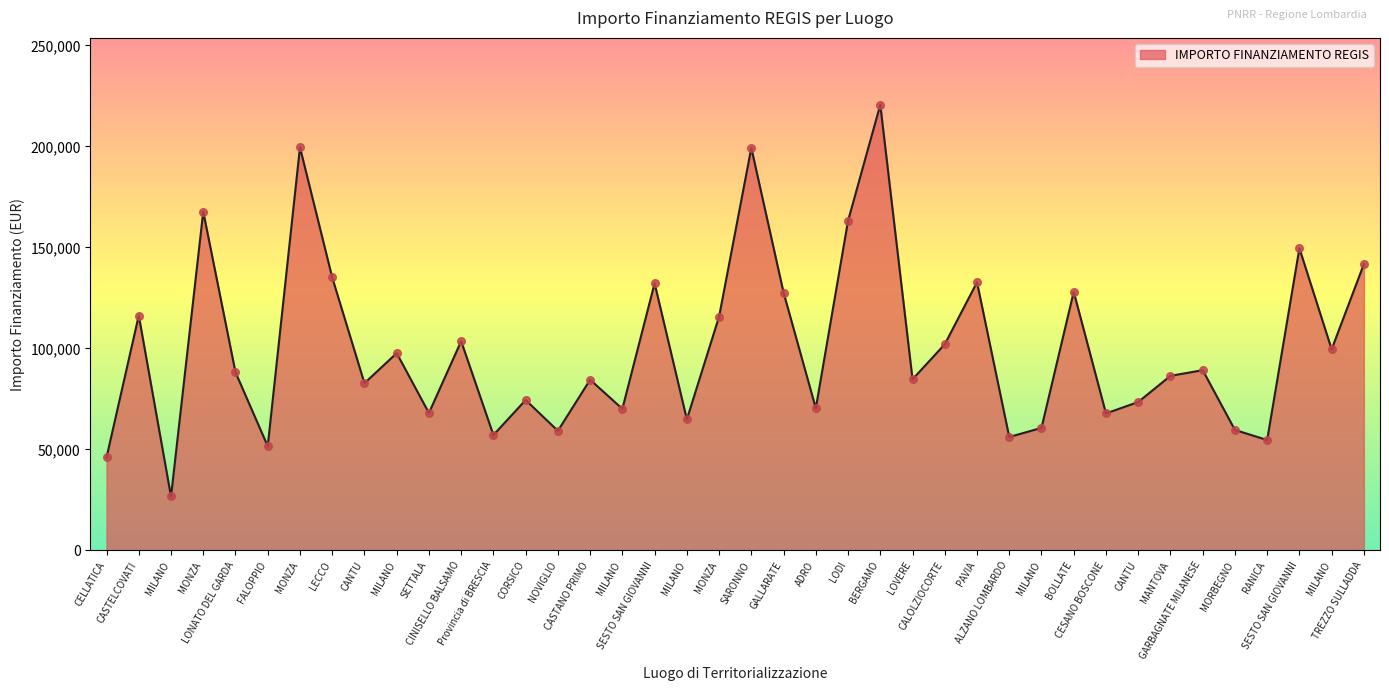

What is the change in value from CANTU to SETTALA?

-14740.9